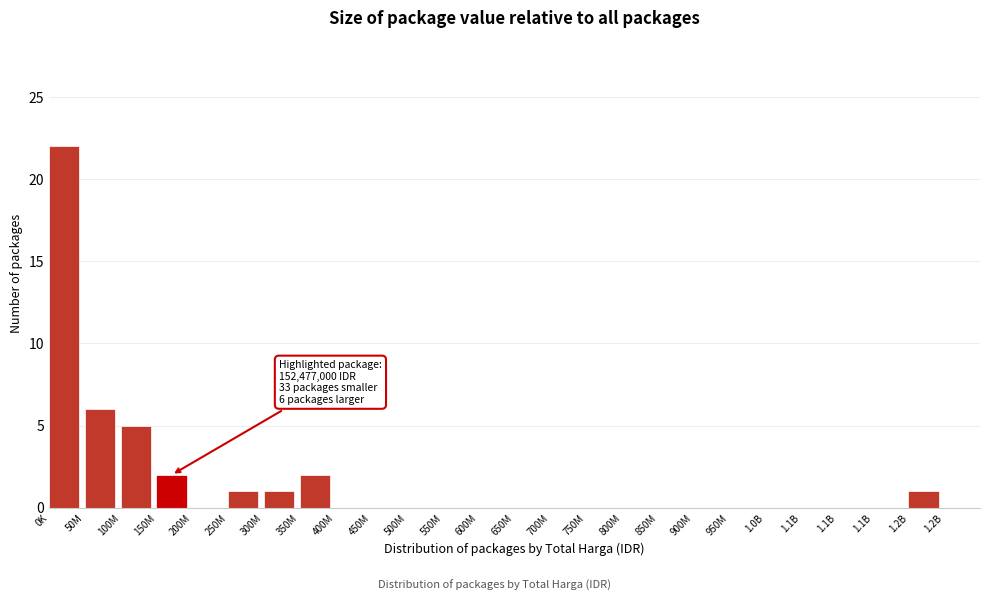

How many data points does each series have?

26